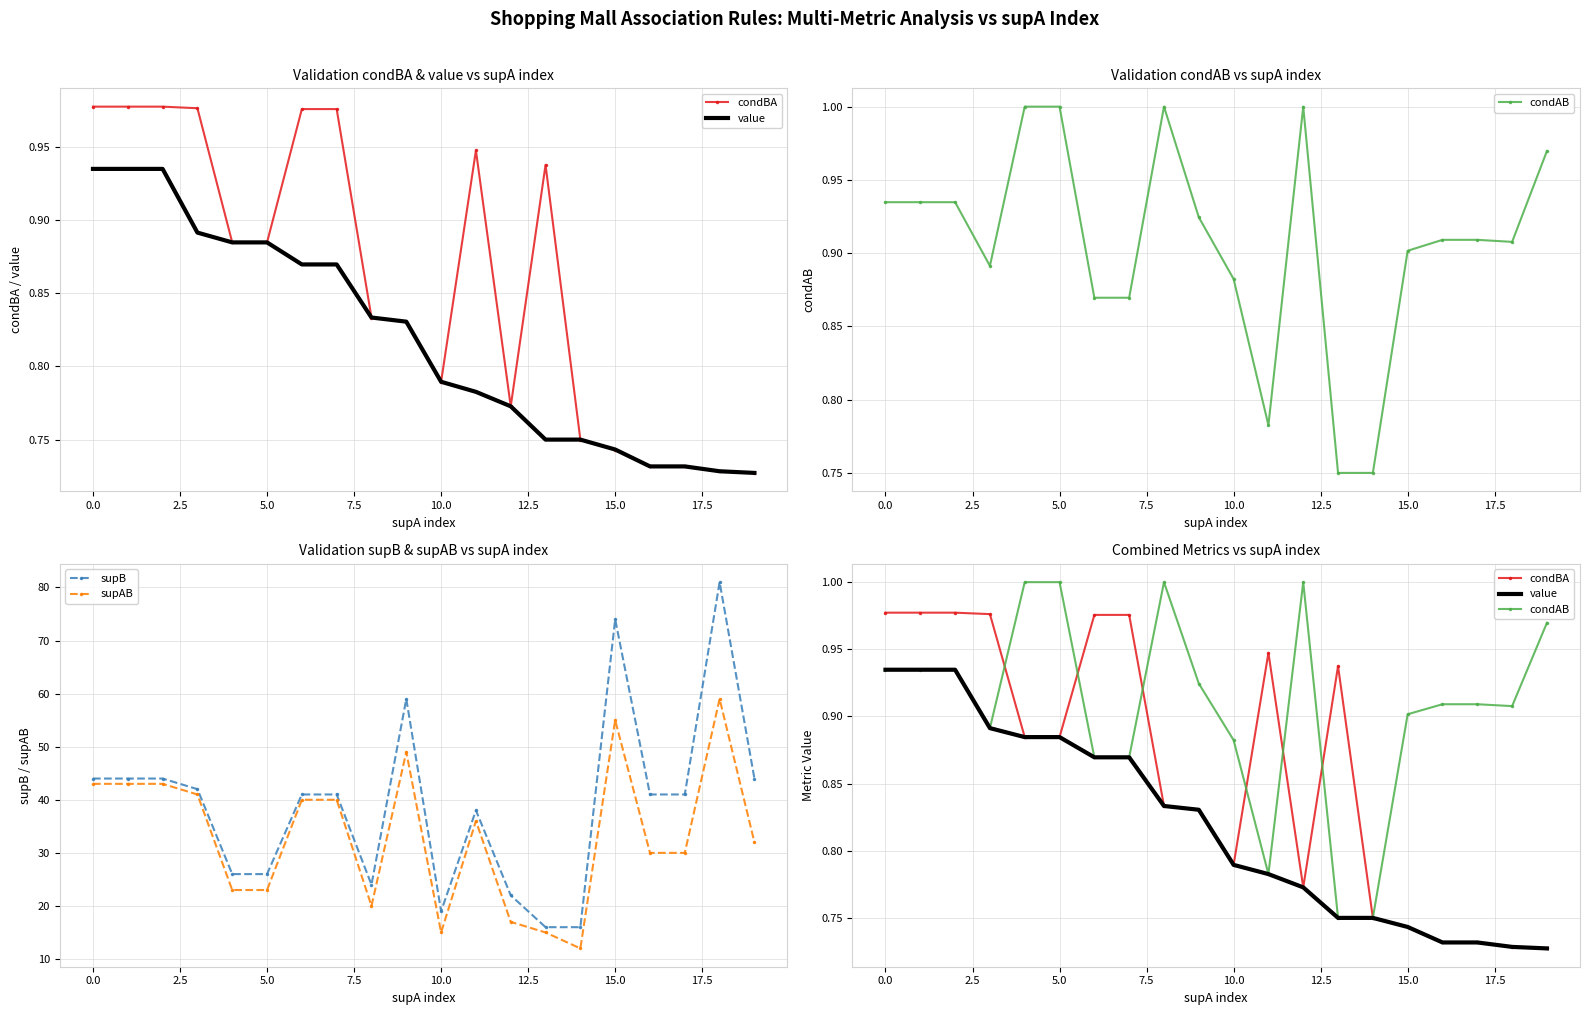

What is the maximum value for supAB?

59